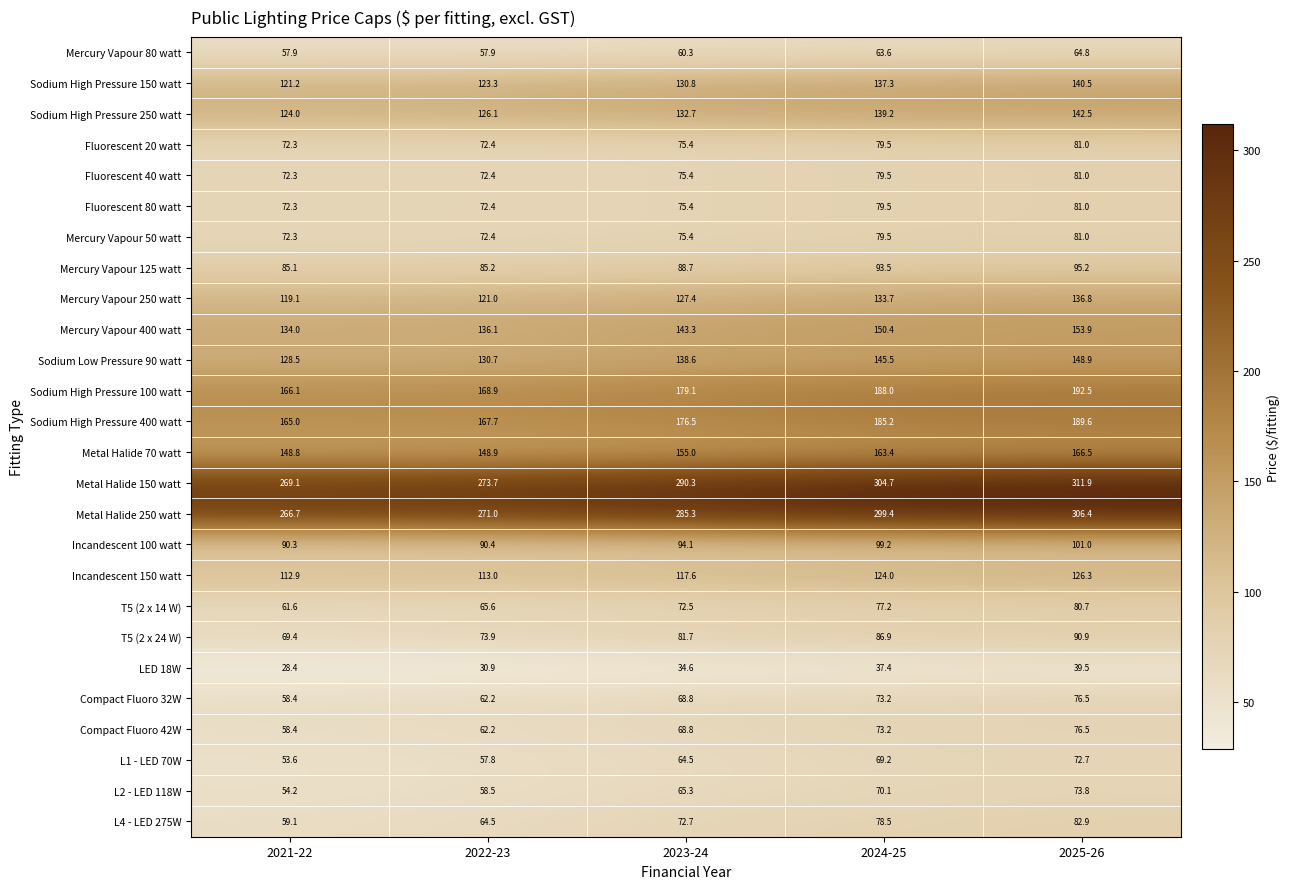

Rank the categories by Sodium Low Pressure 90 watt value from highest to lowest.

2025-26, 2024-25, 2023-24, 2022-23, 2021-22